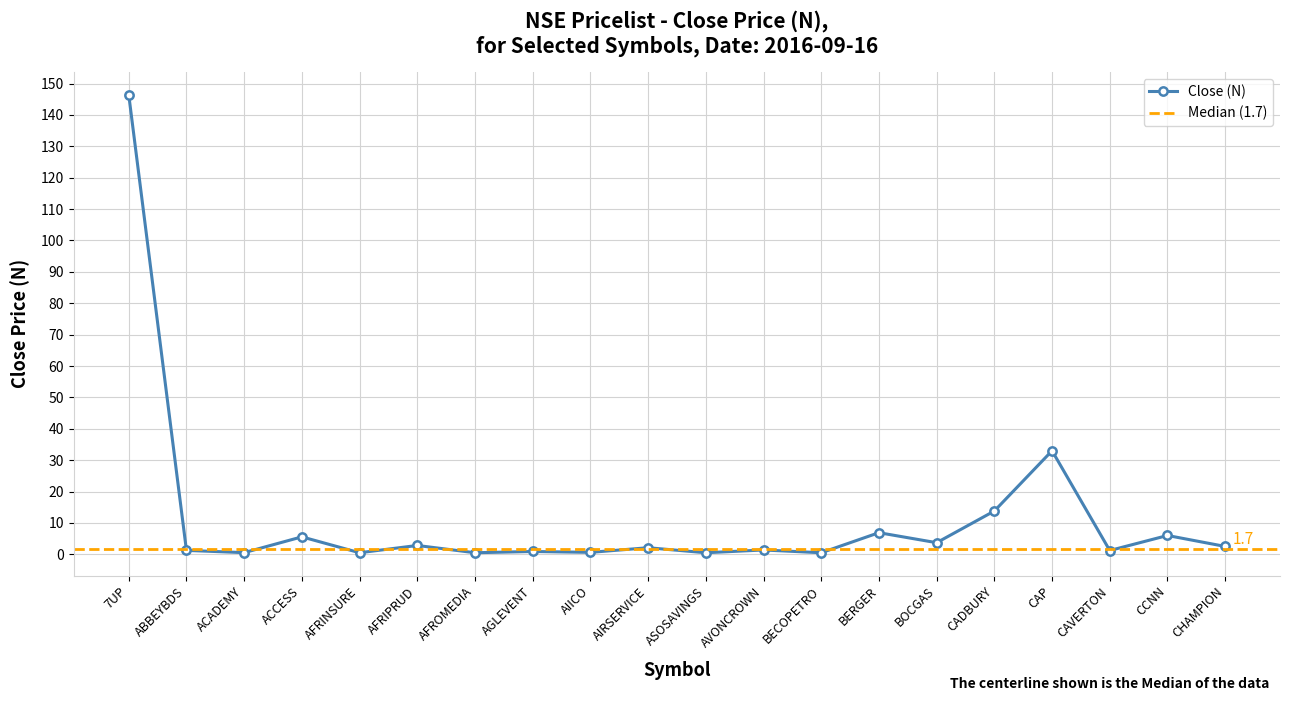

Reading right to left, what are all the values shown in this chart?

CHAMPION=2.5	CCNN=6.0	CAVERTON=1.2	CAP=33.0	CADBURY=13.8	BOCGAS=3.7	BERGER=6.9	BECOPETRO=0.5	AVONCROWN=1.4	ASOSAVINGS=0.5	AIRSERVICE=2.1	AIICO=0.6	AGLEVENT=0.9	AFROMEDIA=0.5	AFRIPRUD=2.8	AFRINSURE=0.5	ACCESS=5.6	ACADEMY=0.5	ABBEYBDS=1.2	7UP=146.4